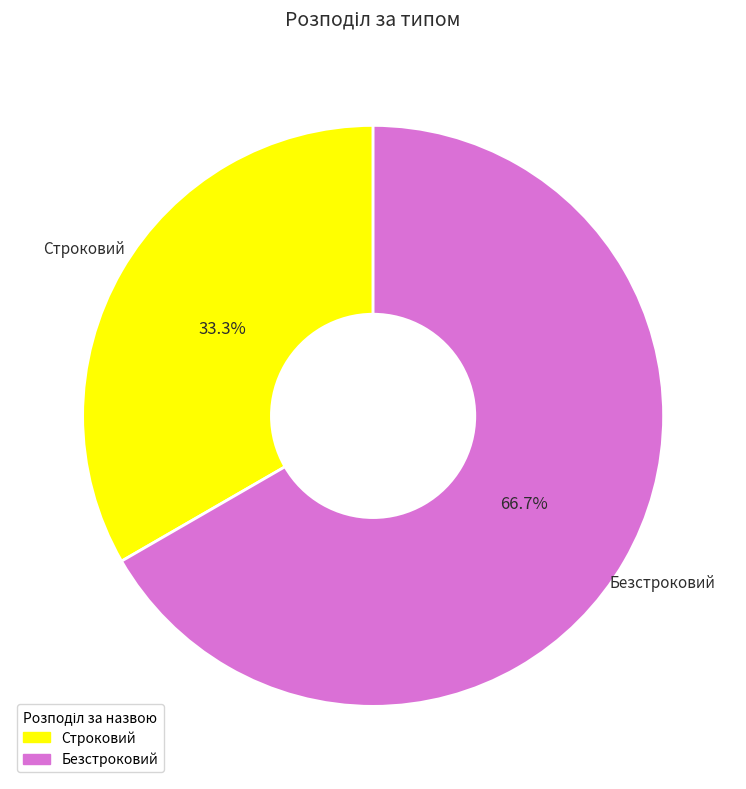

Between Строковий and Безстроковий, which is larger?

Безстроковий